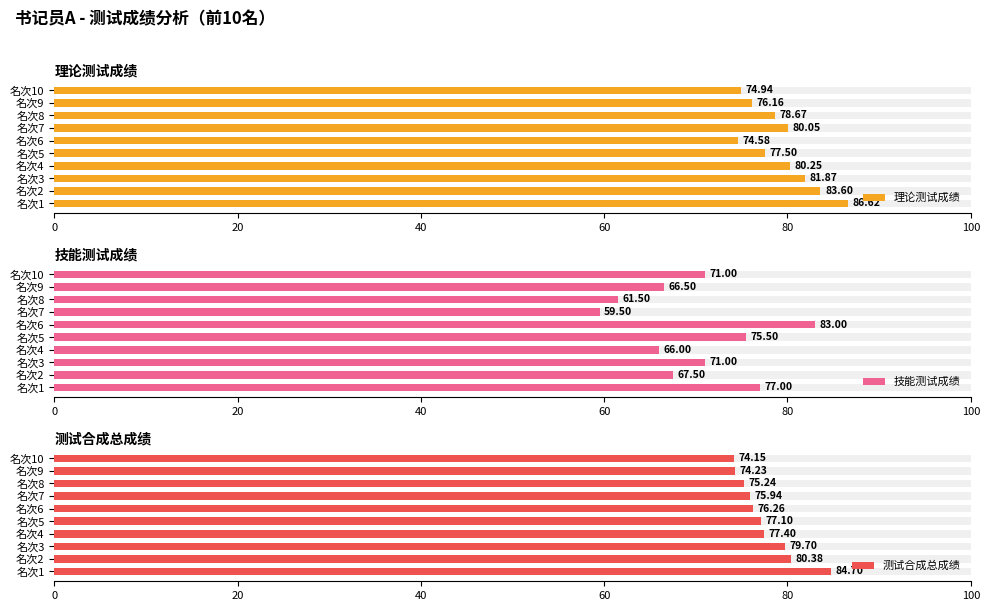

Reading left to right, list all the values displayed in this chart.

理论测试成绩: 86.6	83.6	81.9	80.2	77.5	74.6	80.0	78.7	76.2	74.9
技能测试成绩: 77.0	67.5	71.0	66.0	75.5	83.0	59.5	61.5	66.5	71.0
测试合成总成绩: 84.7	80.4	79.7	77.4	77.1	76.3	75.9	75.2	74.2	74.2